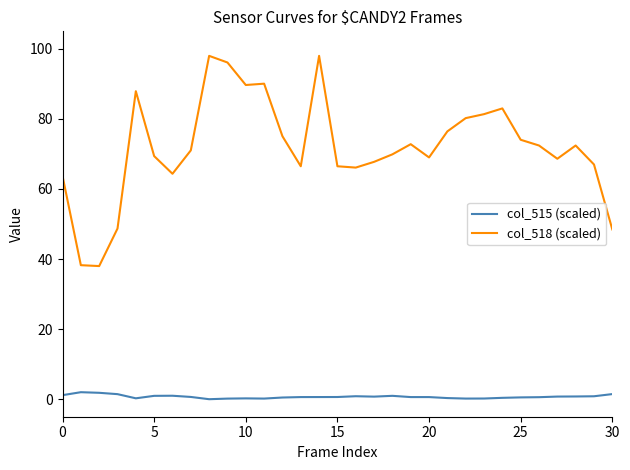

What is the maximum value shown in the chart?

98.0